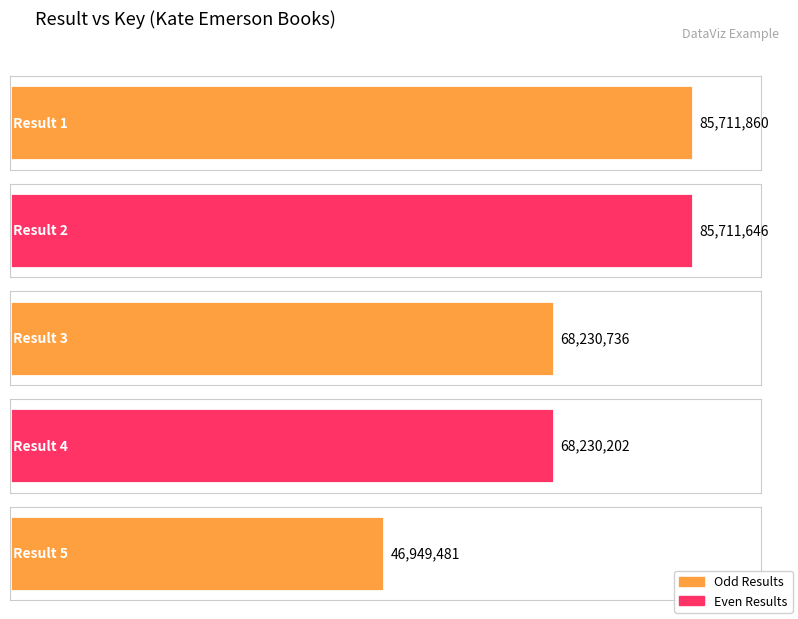

How many values are below 68230736?

2